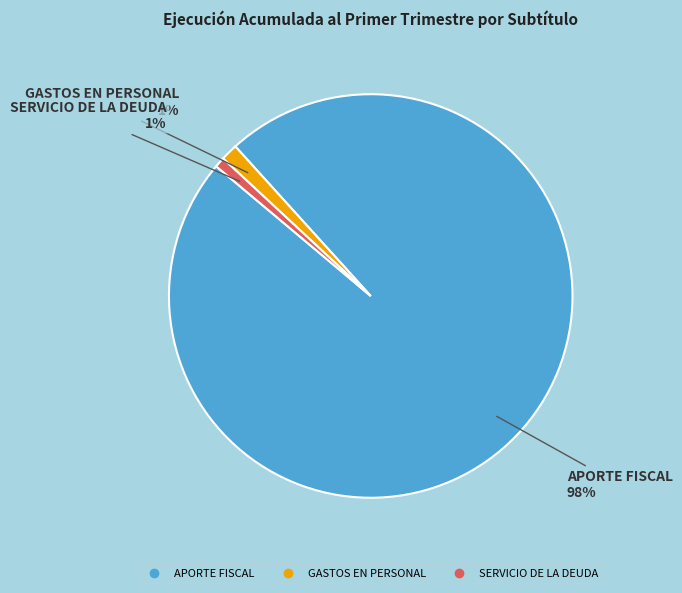

How many segments does this pie chart have?

3